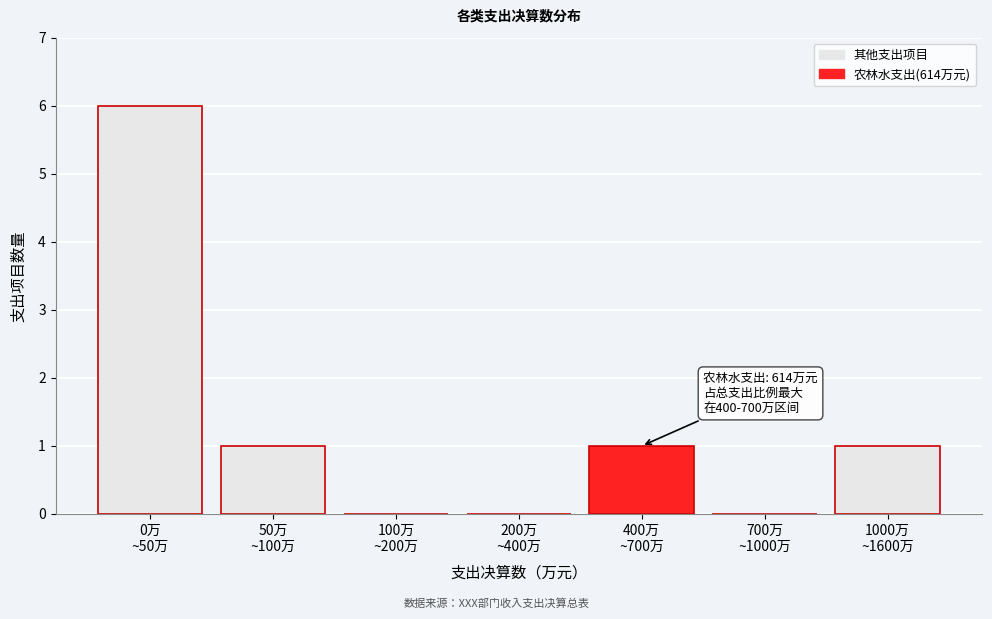

What is the sum of all values?

9